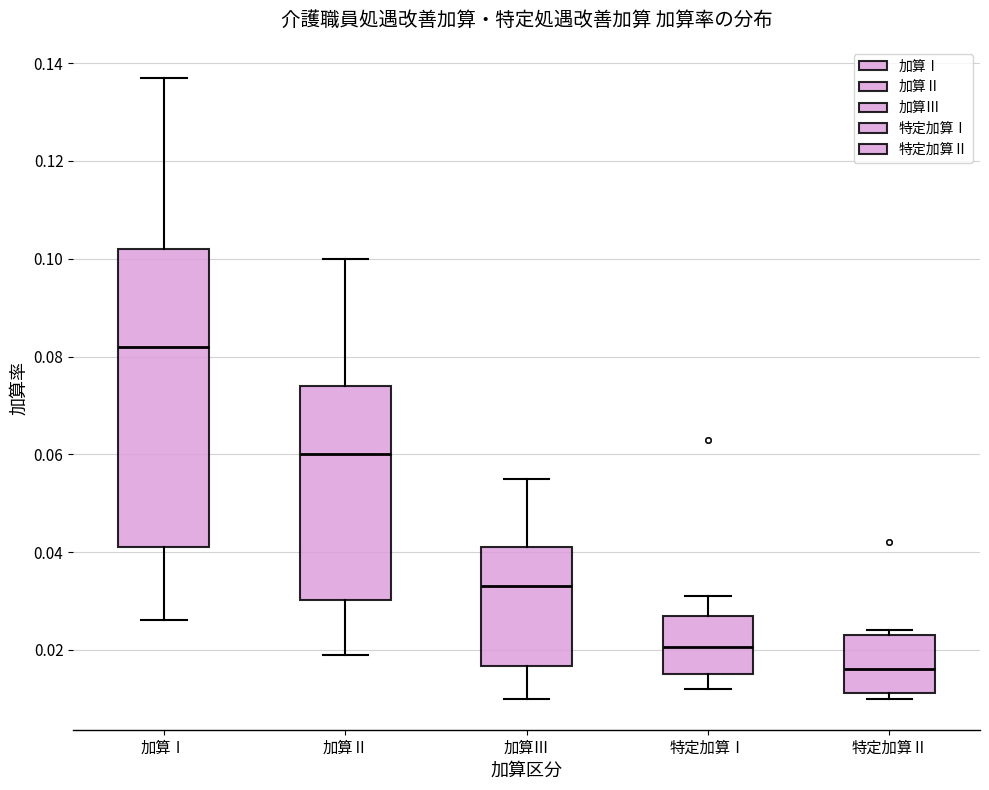

Which box is the tallest, from its lower edge to its upper edge?

加算Ⅰ